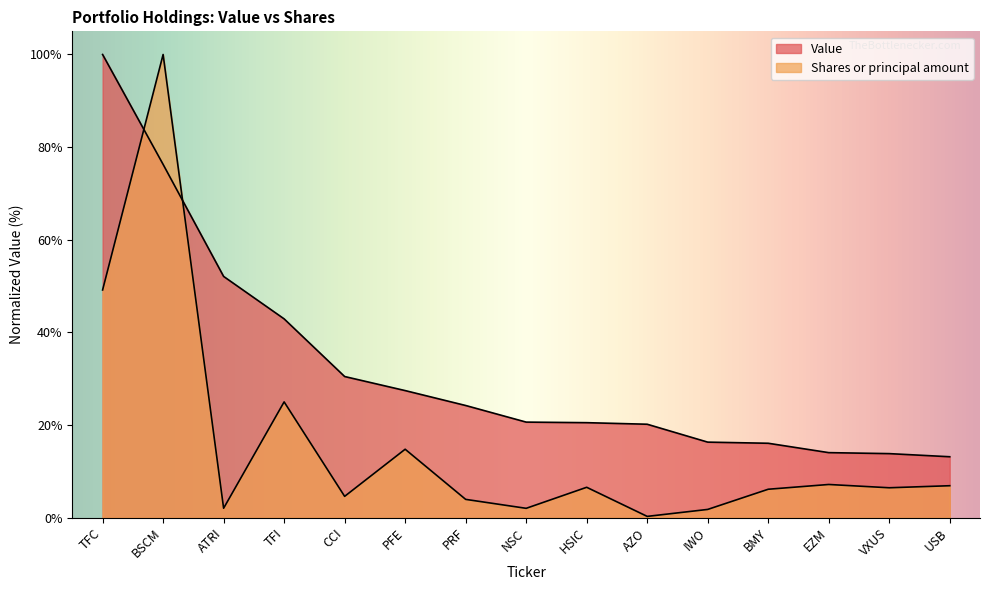

Reading left to right, what are all the values shown in this chart?

Value: TFC=100.0	BSCM=76.3	ATRI=52.1	TFI=42.9	CCI=30.5	PFE=27.4	PRF=24.2	NSC=20.6	HSIC=20.5	AZO=20.2	IWO=16.3	BMY=16.1	EZM=14.0	VXUS=13.8	USB=13.2
Shares or principal amount: TFC=49.2	BSCM=100.0	ATRI=2.0	TFI=25.0	CCI=4.6	PFE=14.8	PRF=3.9	NSC=2.0	HSIC=6.6	AZO=0.3	IWO=1.8	BMY=6.1	EZM=7.2	VXUS=6.5	USB=6.9